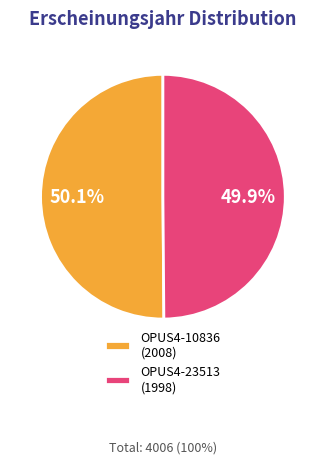

How many segments does this pie chart have?

2